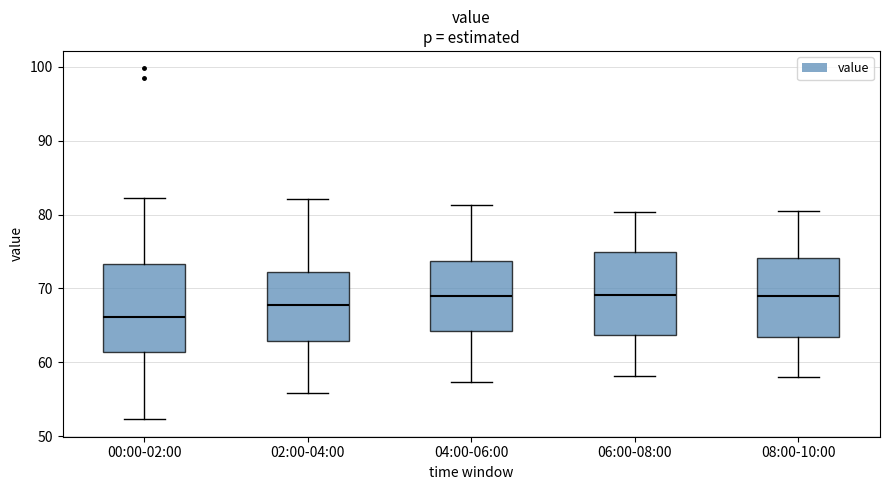

Reading left to right, read every box against the y-axis: the position of its median line, the range the box covers, and the ends of its whiskers. The values are not printed on the chart, so give them approximately, as read against the axis.

00:00-02:00: median 66, box 61 to 73, whiskers 52 to 82
02:00-04:00: median 68, box 63 to 72, whiskers 56 to 82
04:00-06:00: median 69, box 64 to 74, whiskers 57 to 81
06:00-08:00: median 69, box 64 to 75, whiskers 58 to 80
08:00-10:00: median 69, box 63 to 74, whiskers 58 to 81